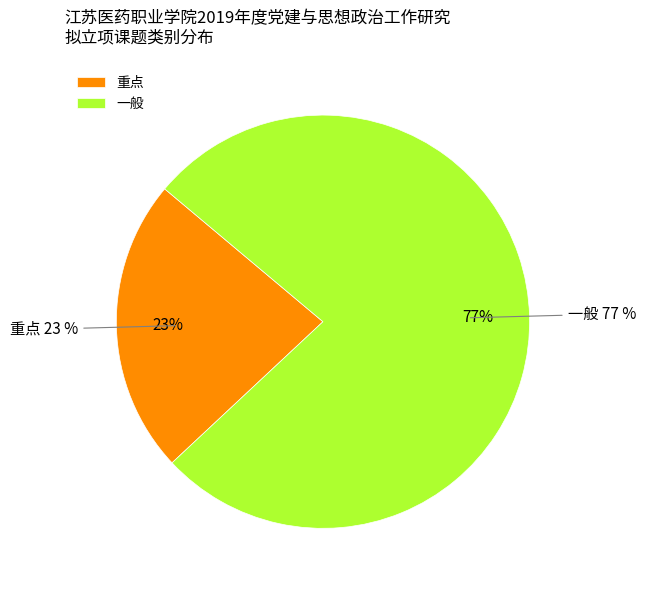

True or false: 重点 accounts for 23% of the total.

True